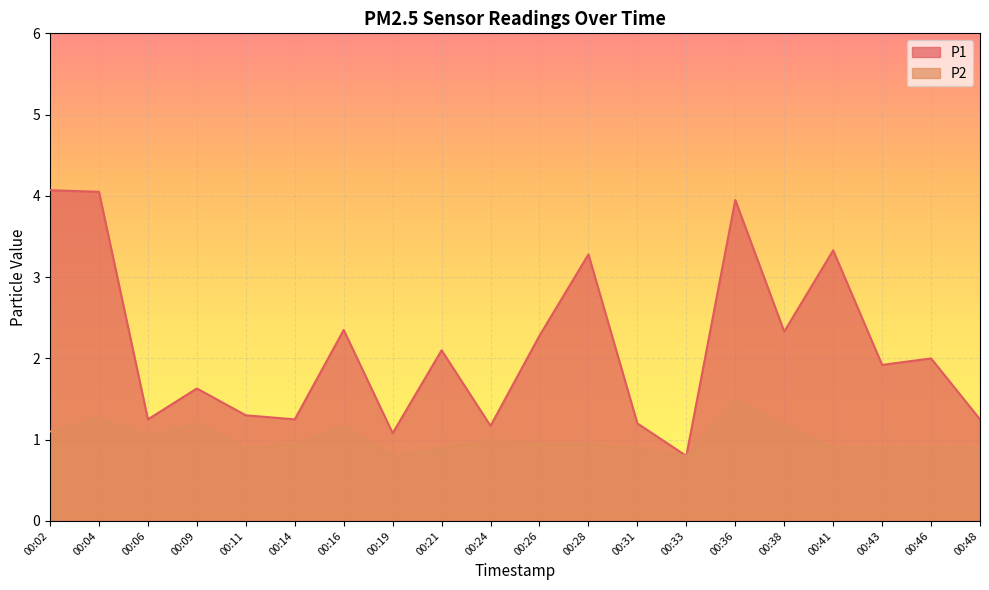

Which series has the widest spread of values?

P1